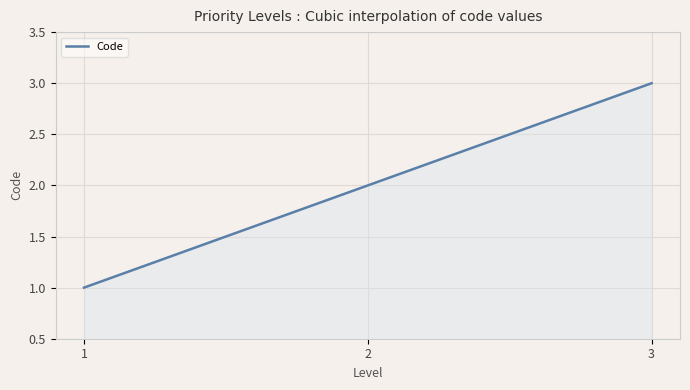

Where does the data first go above 2?

3